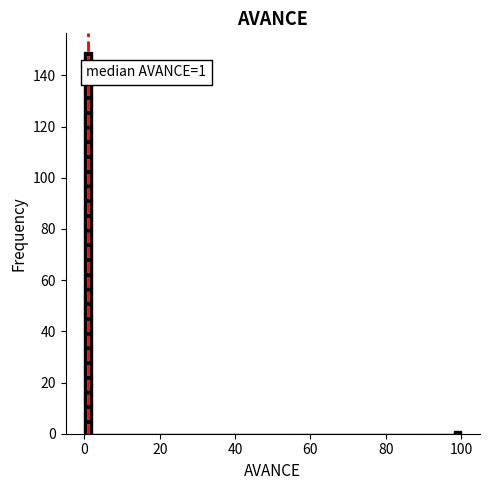

Read against the x-axis, roughly where is the centre of the tallest bar?

2